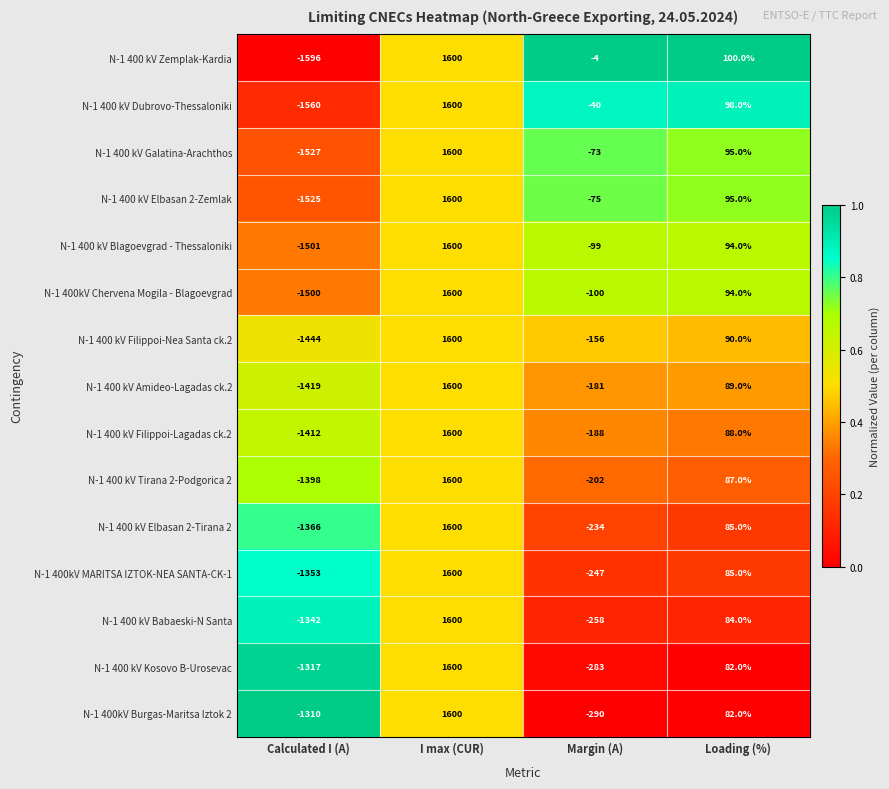

Which category has the lowest value in the N-1 400 kV Dubrovo-Thessaloniki series?

Calculated I (A)